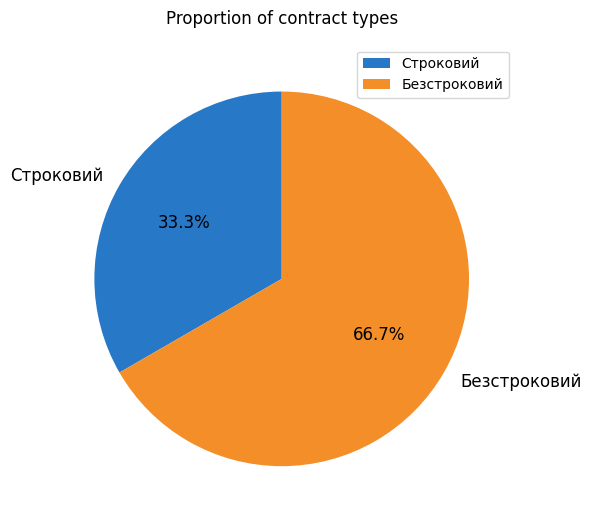

What percentage is NOT represented by Безстроковий?

33.3%